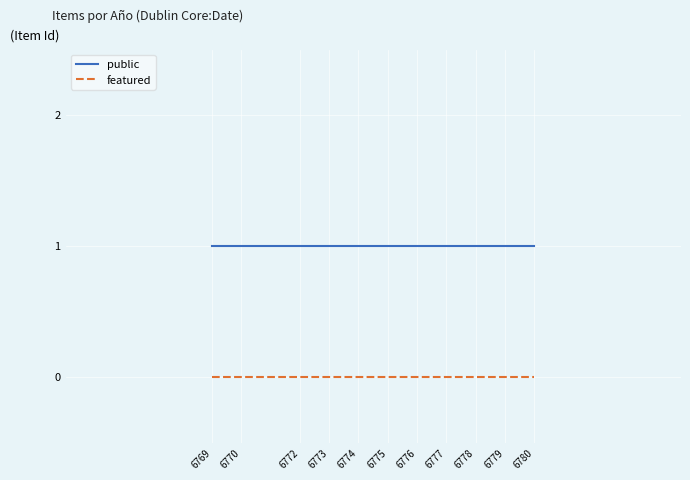

List the series in order of their overall mean, lowest first.

featured, public